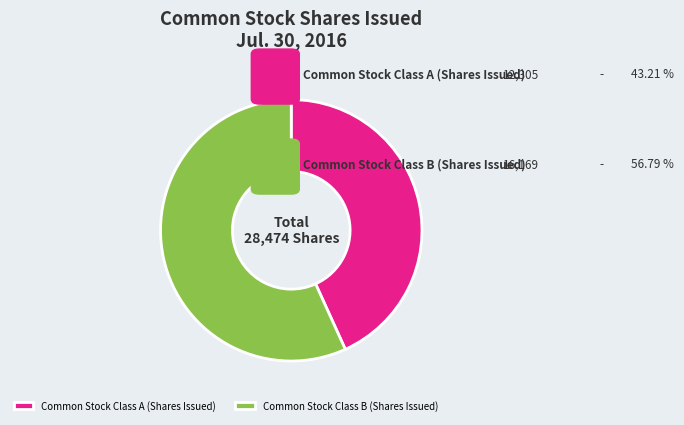

How many slices are in this pie chart?

2